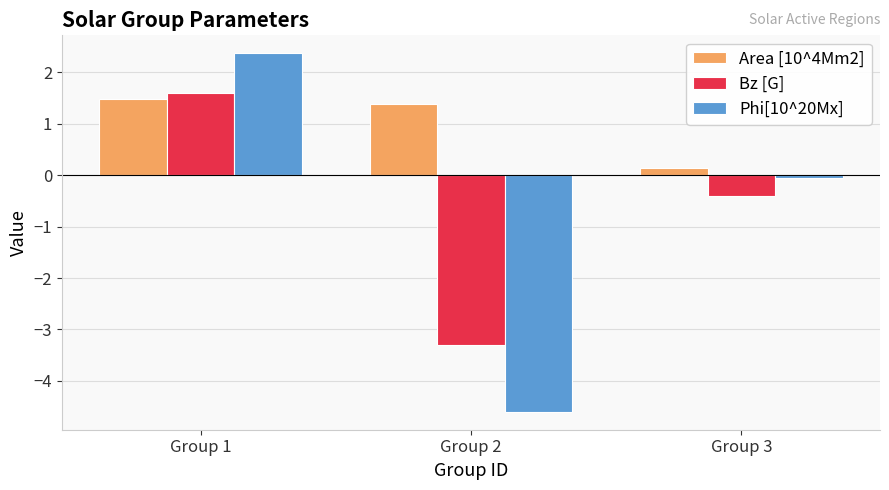

At Group 1, list the series in order from smallest to largest.

Area [10^4Mm2], Bz [G], Phi[10^20Mx]